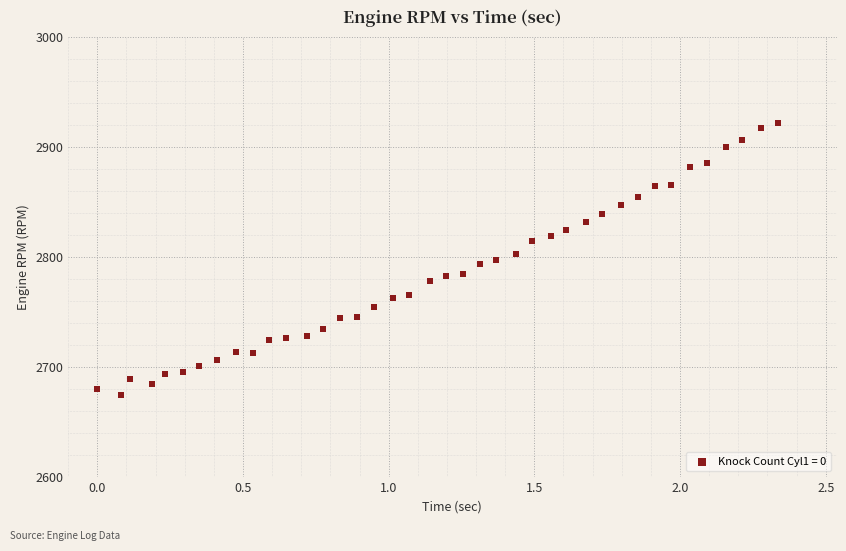

What is the range of Y values (max minus min)?

248